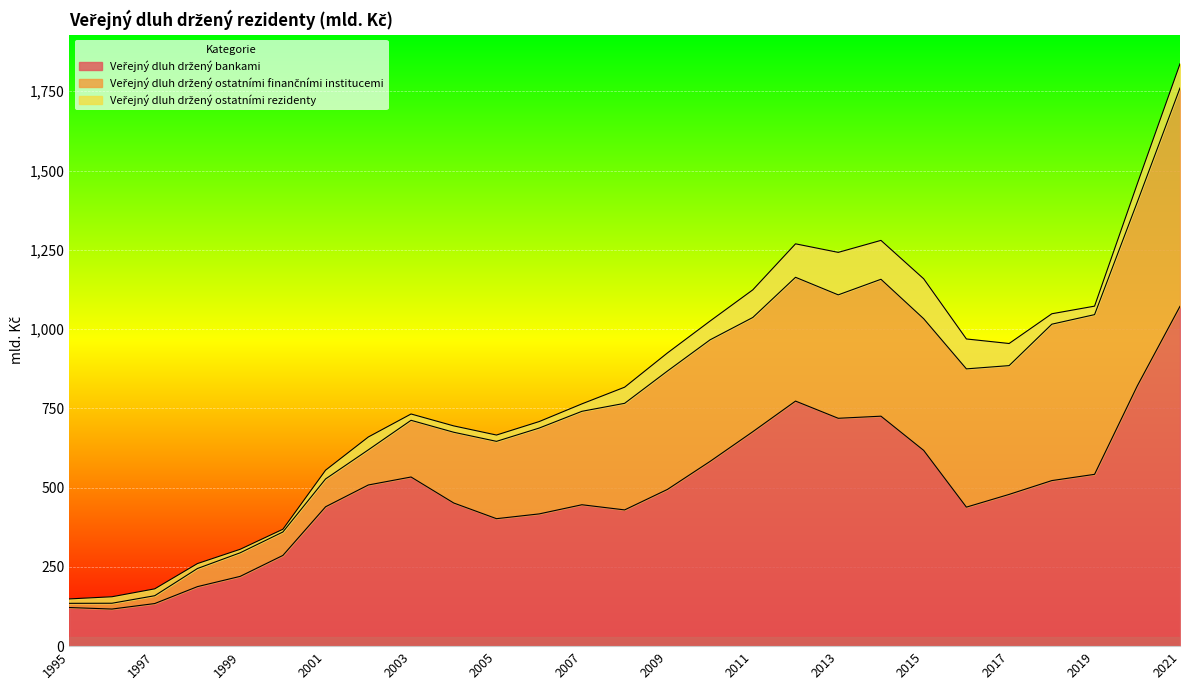

List the series in order of their peak value, highest first.

Veřejný dluh držený bankami, Veřejný dluh držený ostatními finančními institucemi, Veřejný dluh držený ostatními rezidenty